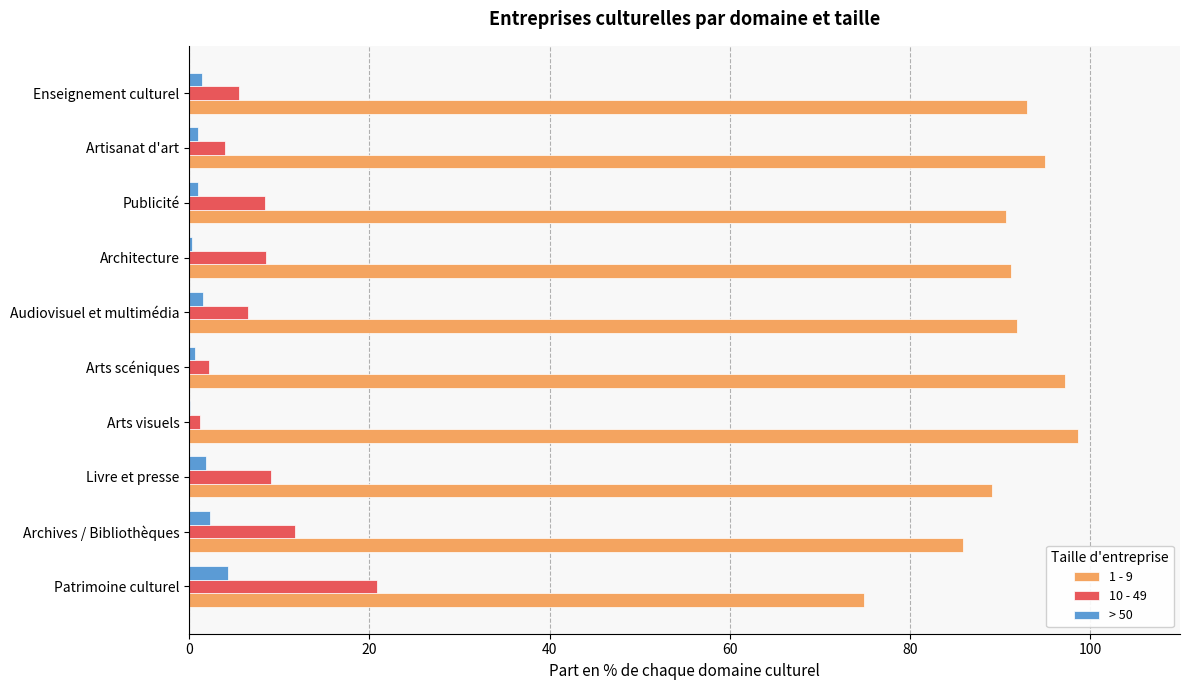

The value of 1 - 9 at Arts visuels is 98.7. True or false?

True